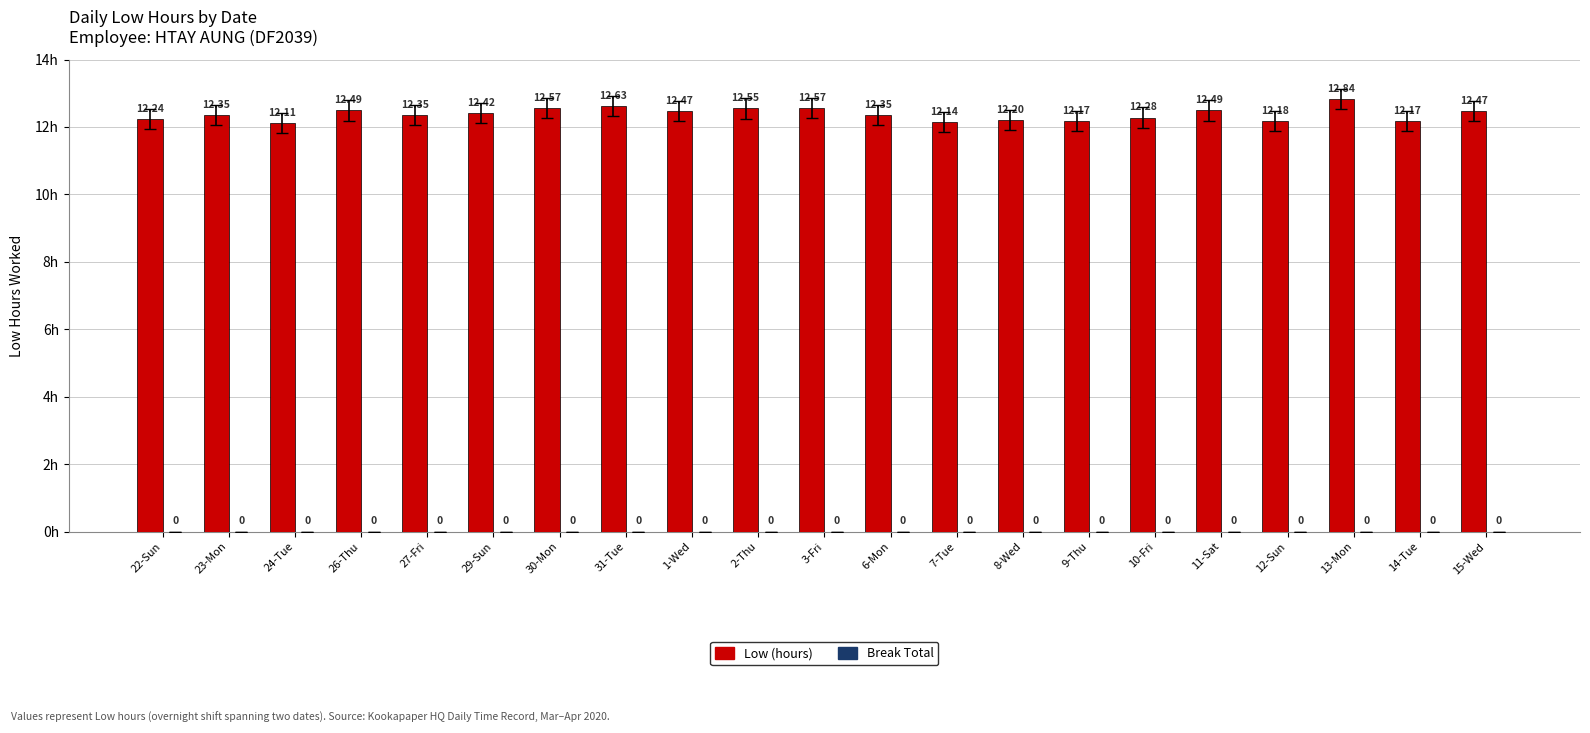

What is the ratio of the value at 22-Sun to the value at 26-Thu?

1.0